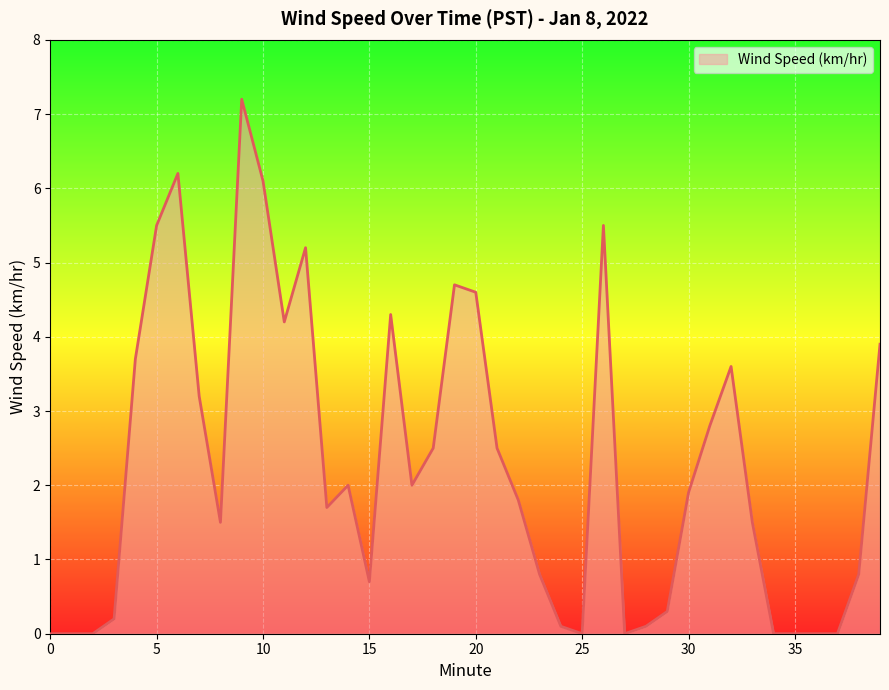

What is the maximum value shown in the chart?

7.2